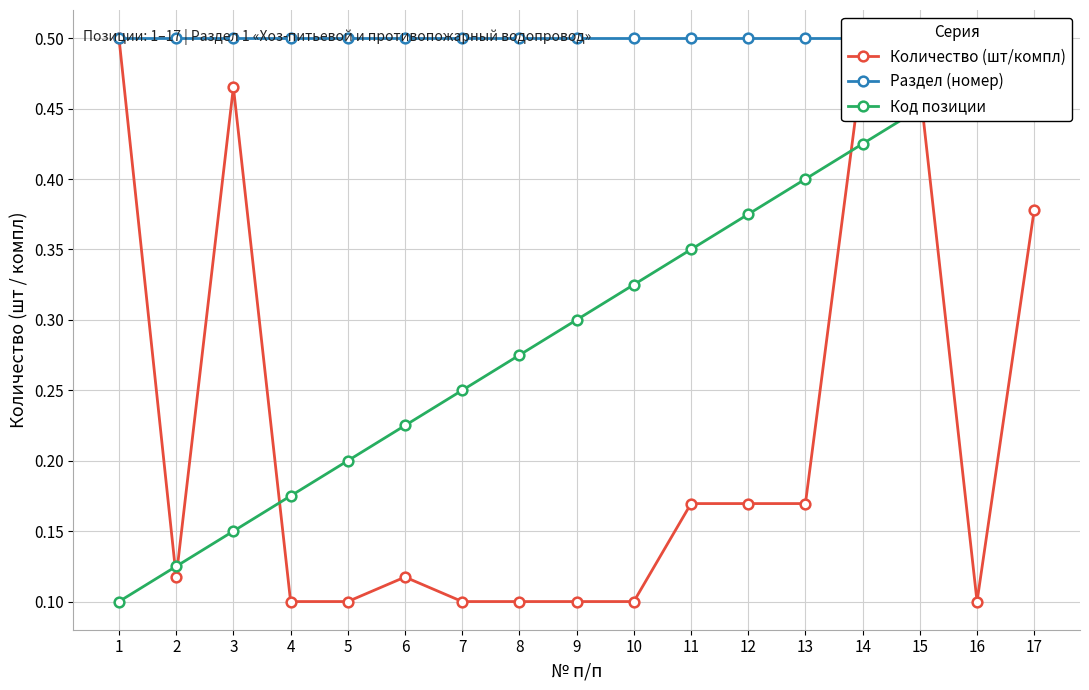

How many interior local peaks does the Количество (шт/компл) series have?

3